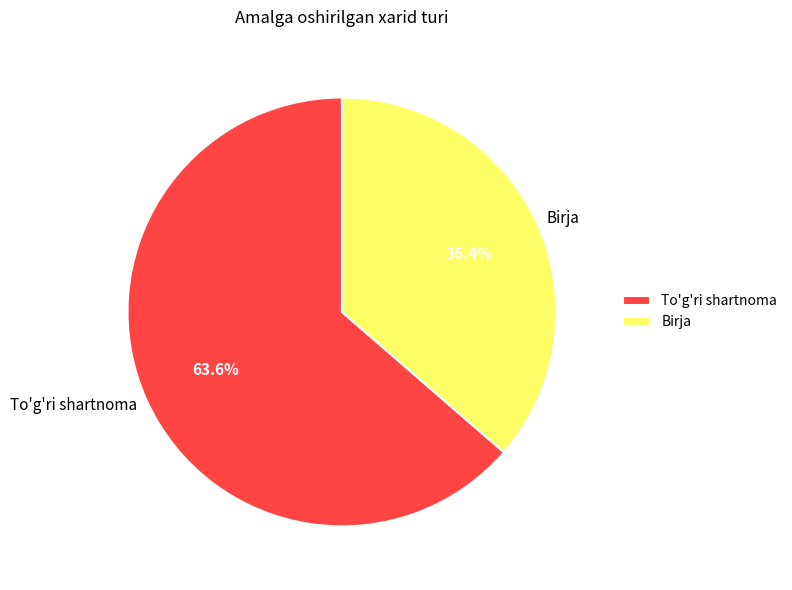

What is the majority slice?

To'g'ri shartnoma